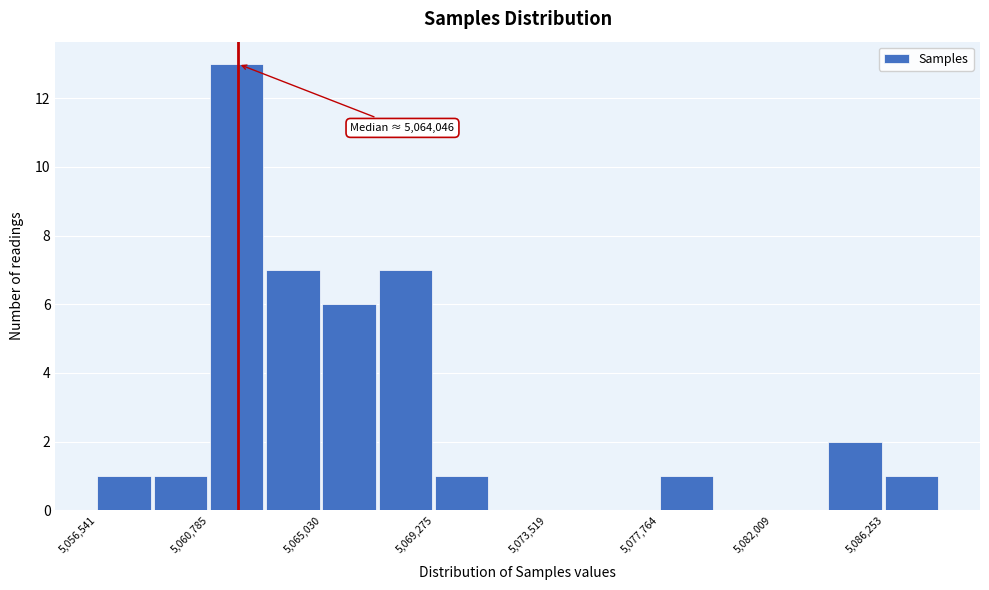

Which range on the x-axis has the tallest bar?

5061000 to 5063000